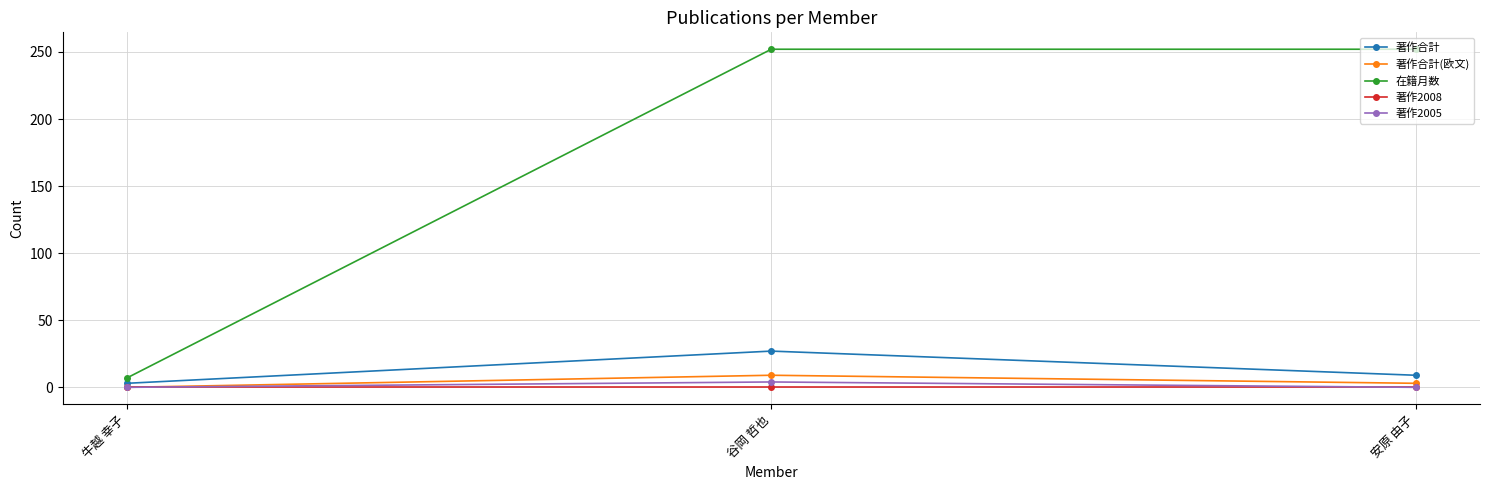

Which series changed the most between 牛越 幸子 and 安原 由子?

在籍月数